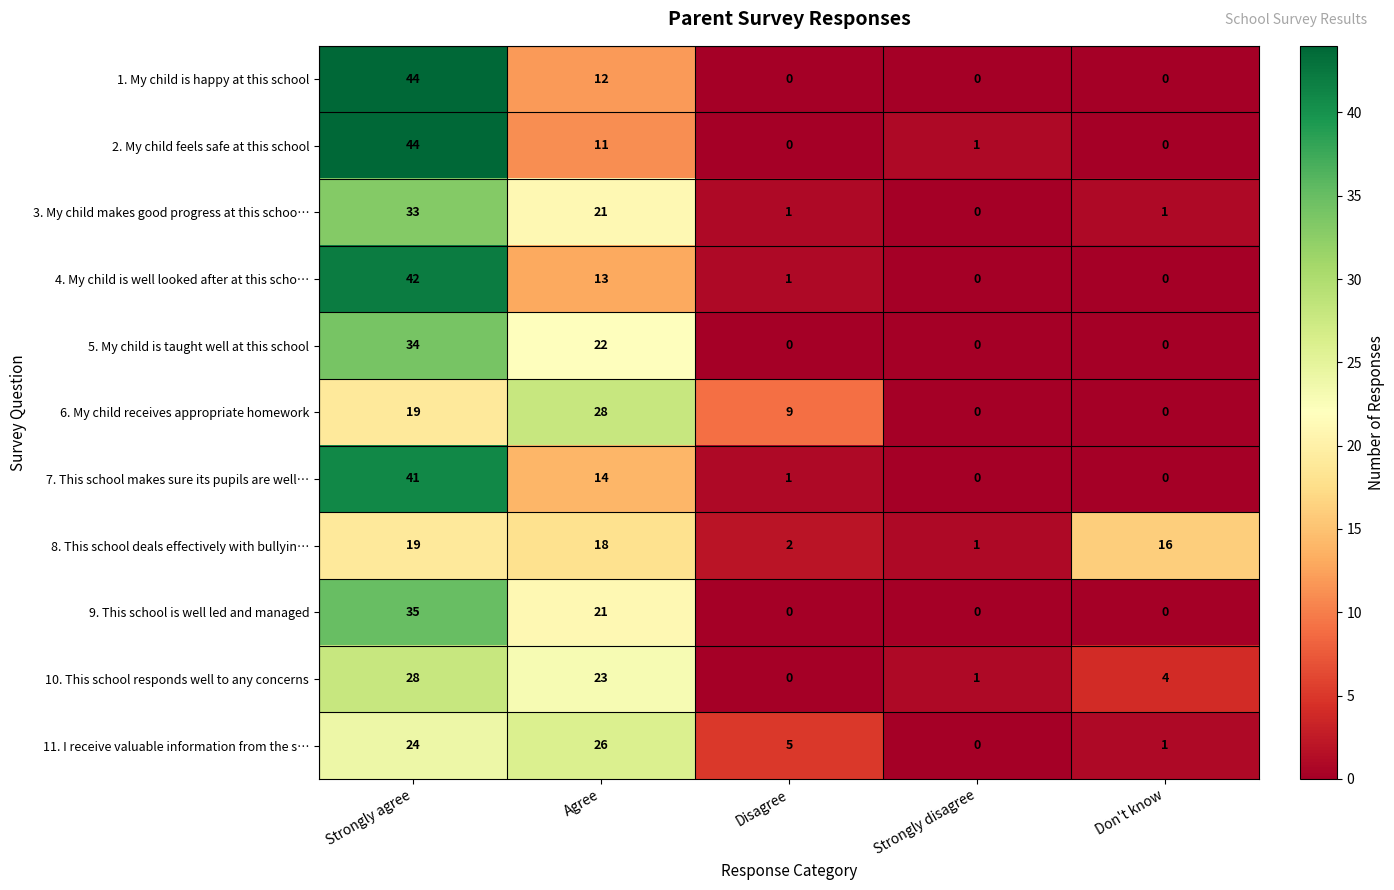

What is the total value across all series at Agree?

209